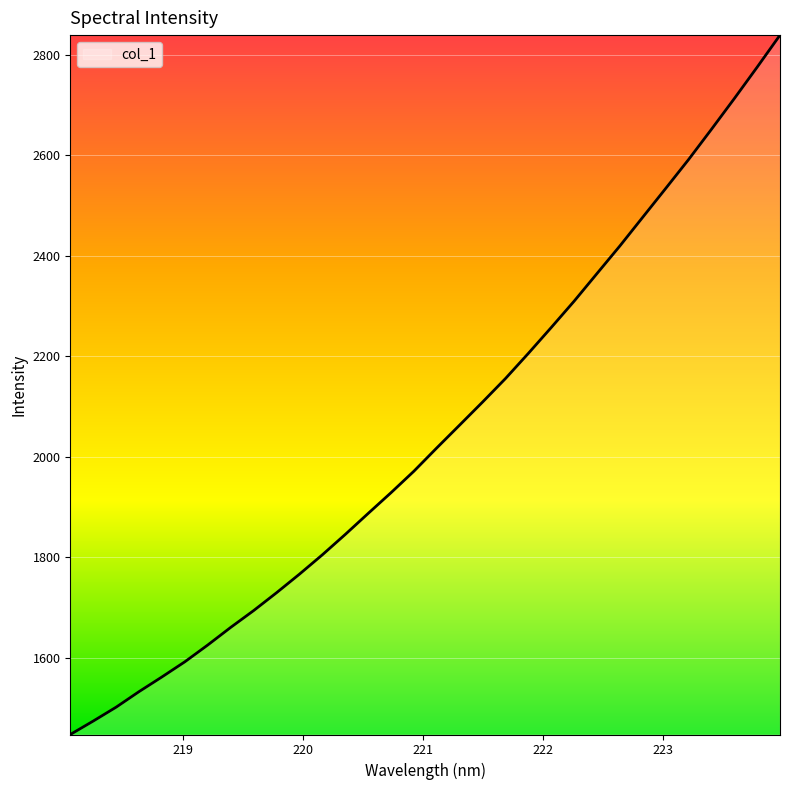

What is the greatest value displayed?

2839.4